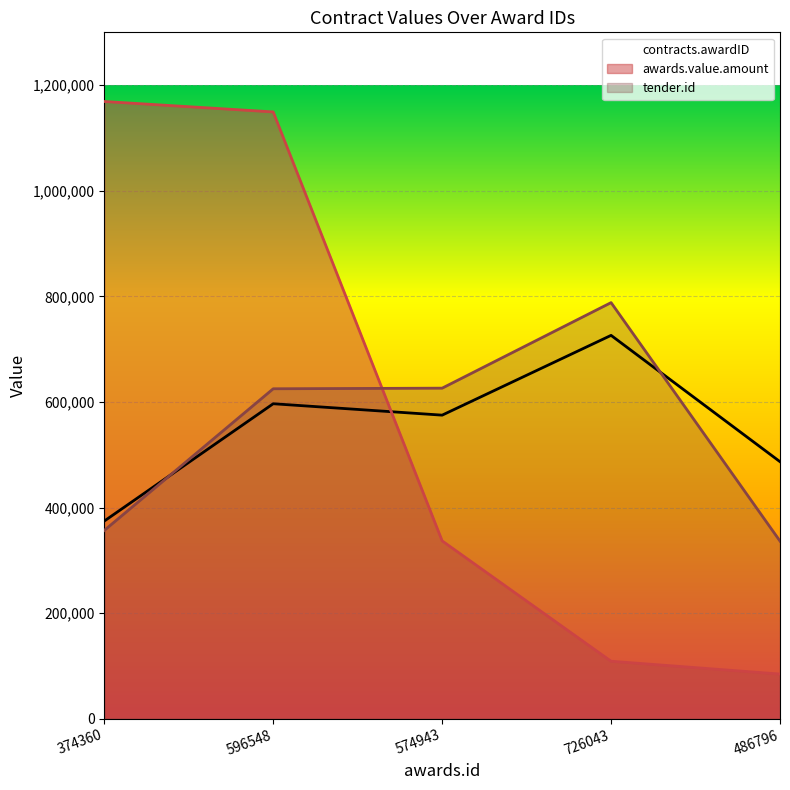

The awards.value.amount series shows 117828.5 at 486796. True or false?

False